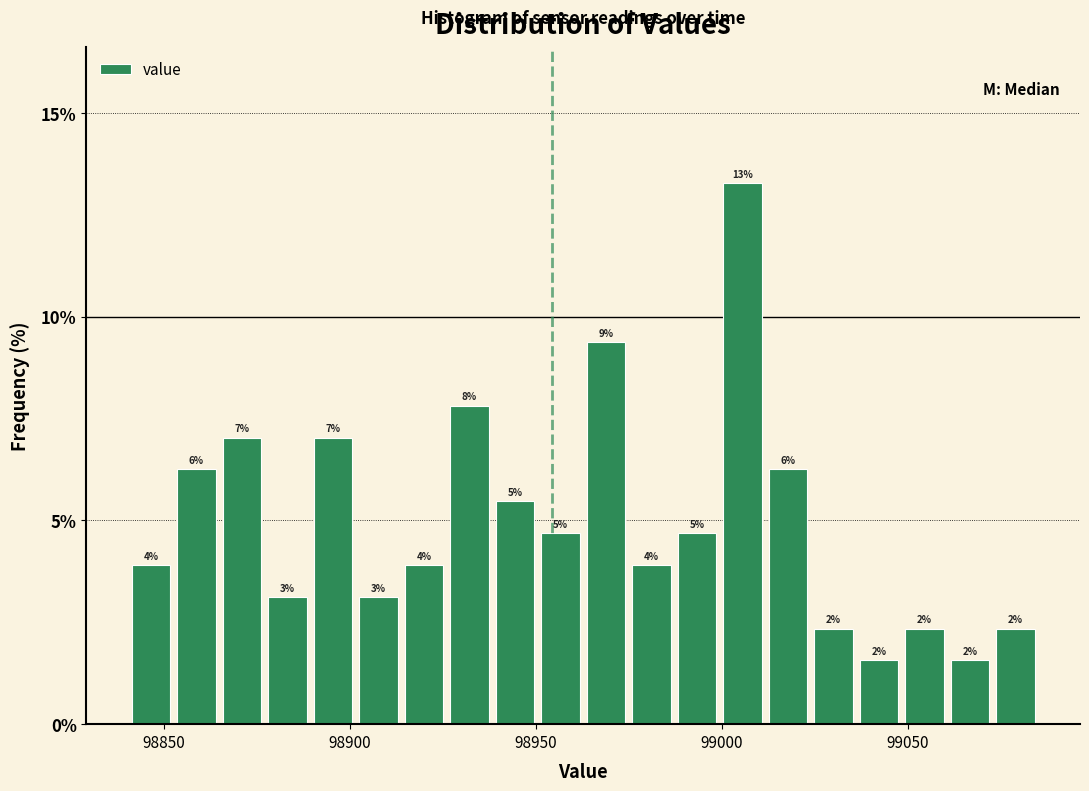

Read against the x-axis, roughly where is the centre of the tallest bar?

99005